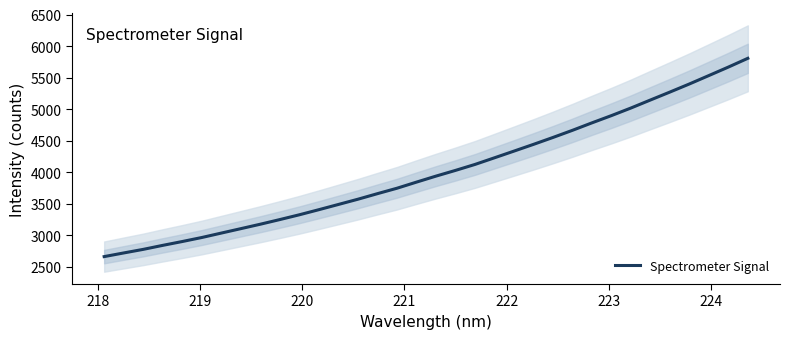

What is the highest value of the Spectrometer Signal series?

5805.4